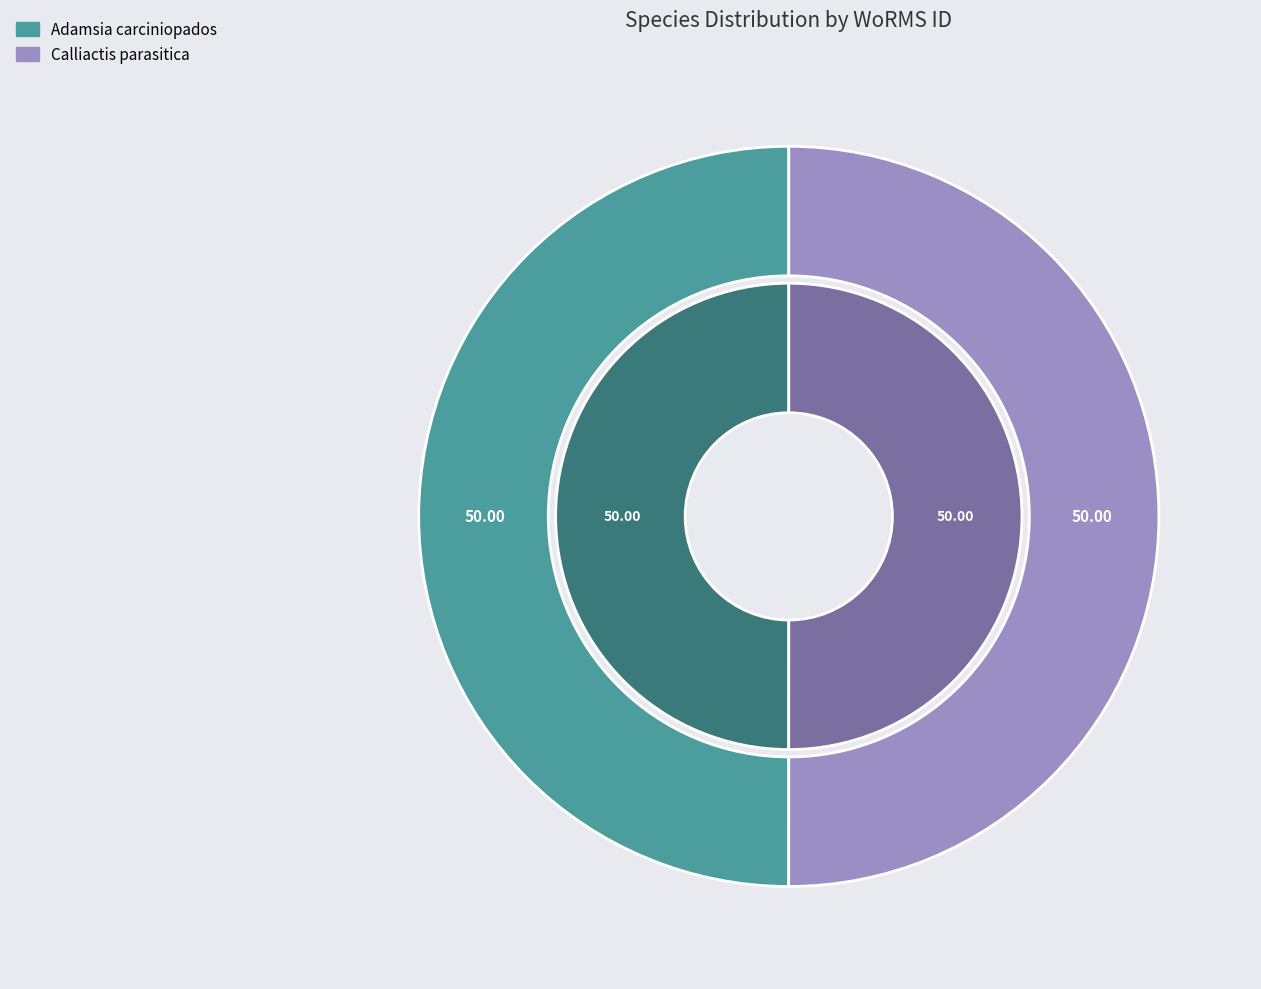

To the nearest percent, what percentage of the pie is Calliactis parasitica?

50%